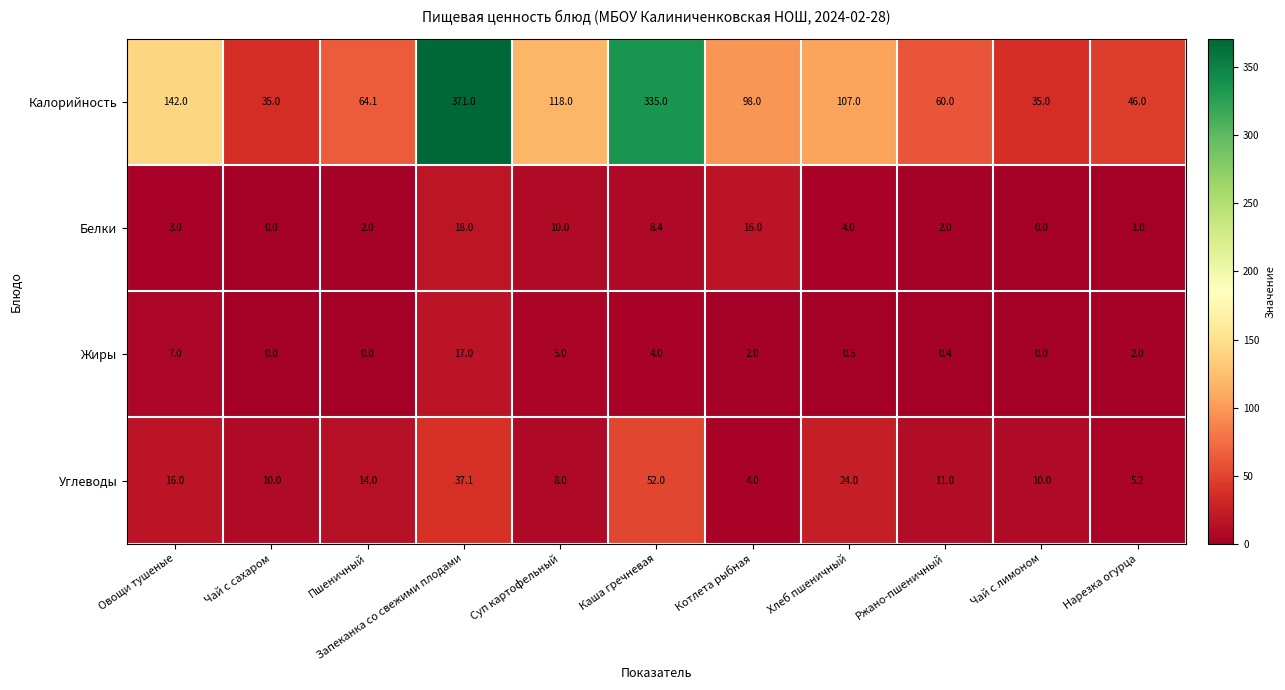

At which category is the sum across all series the highest?

Запеканка со свежими плодами